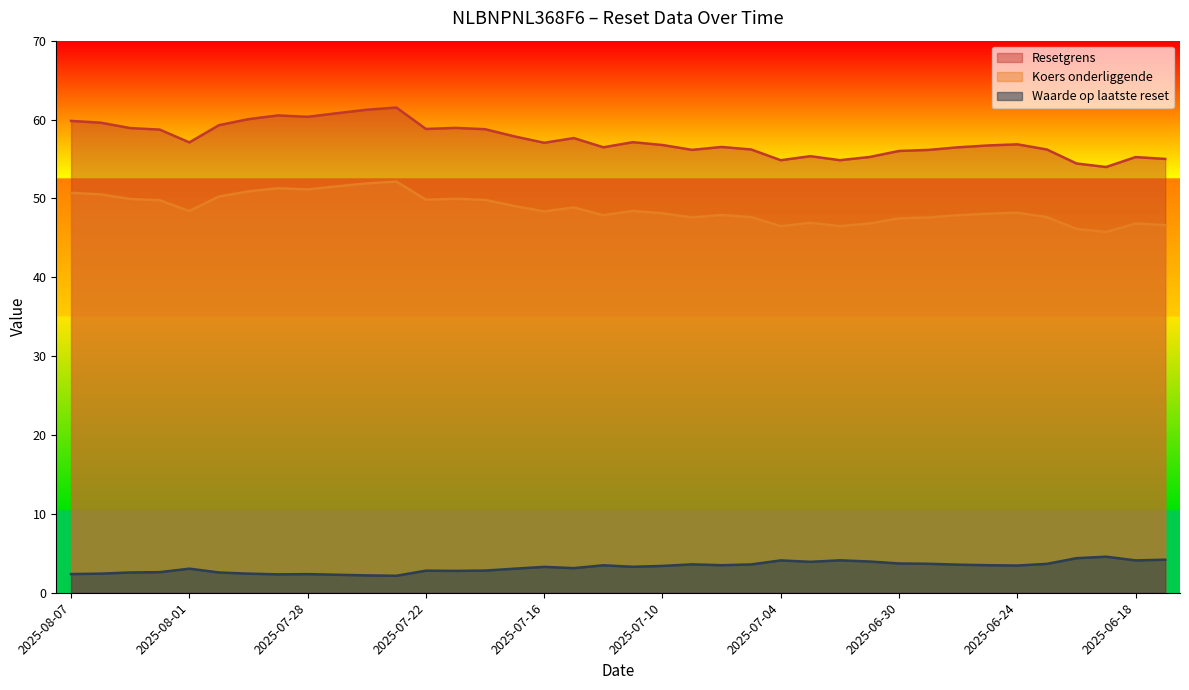

Which category has the highest value in the Koers onderliggende series?

2025-07-23